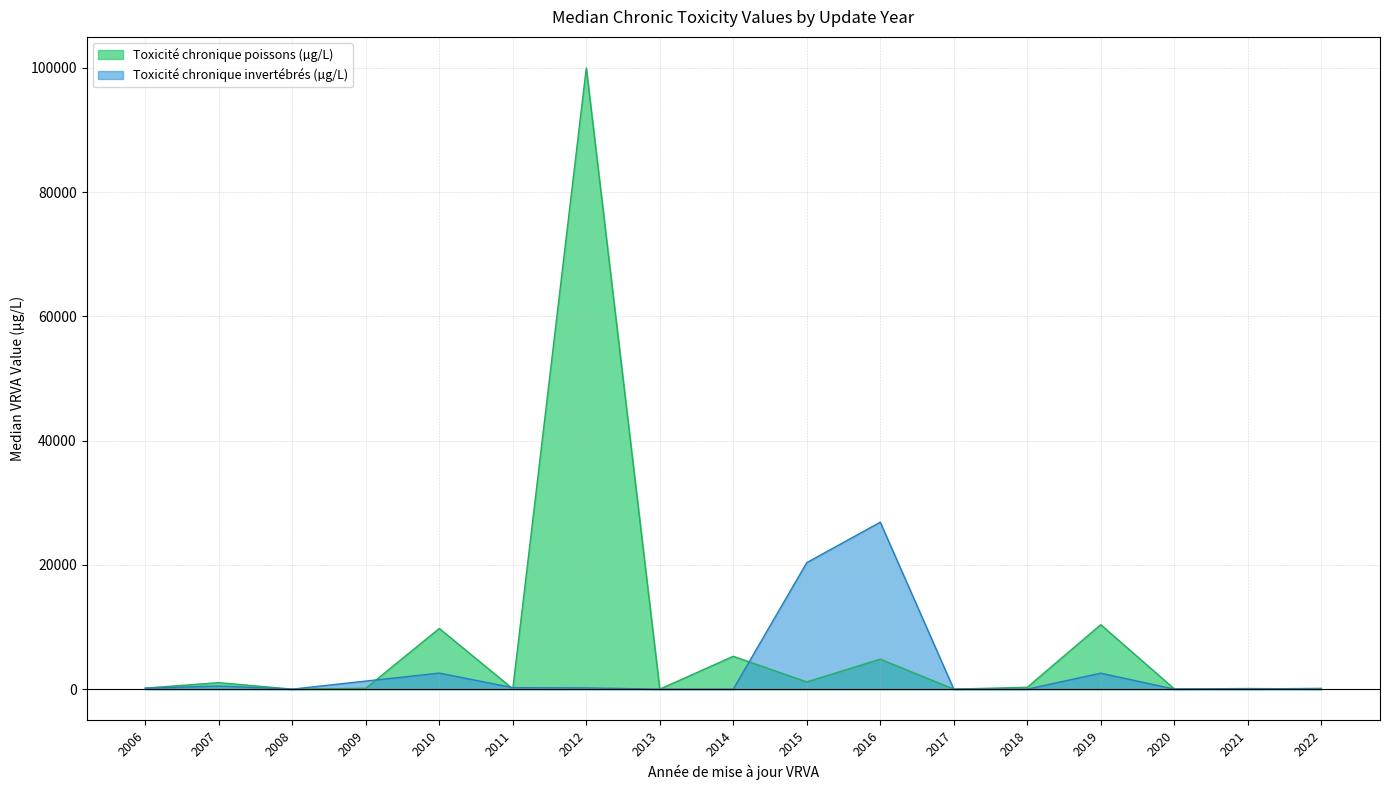

What are all the series names shown in the legend?

Toxicité chronique poissons (µg/L), Toxicité chronique invertébrés (µg/L)